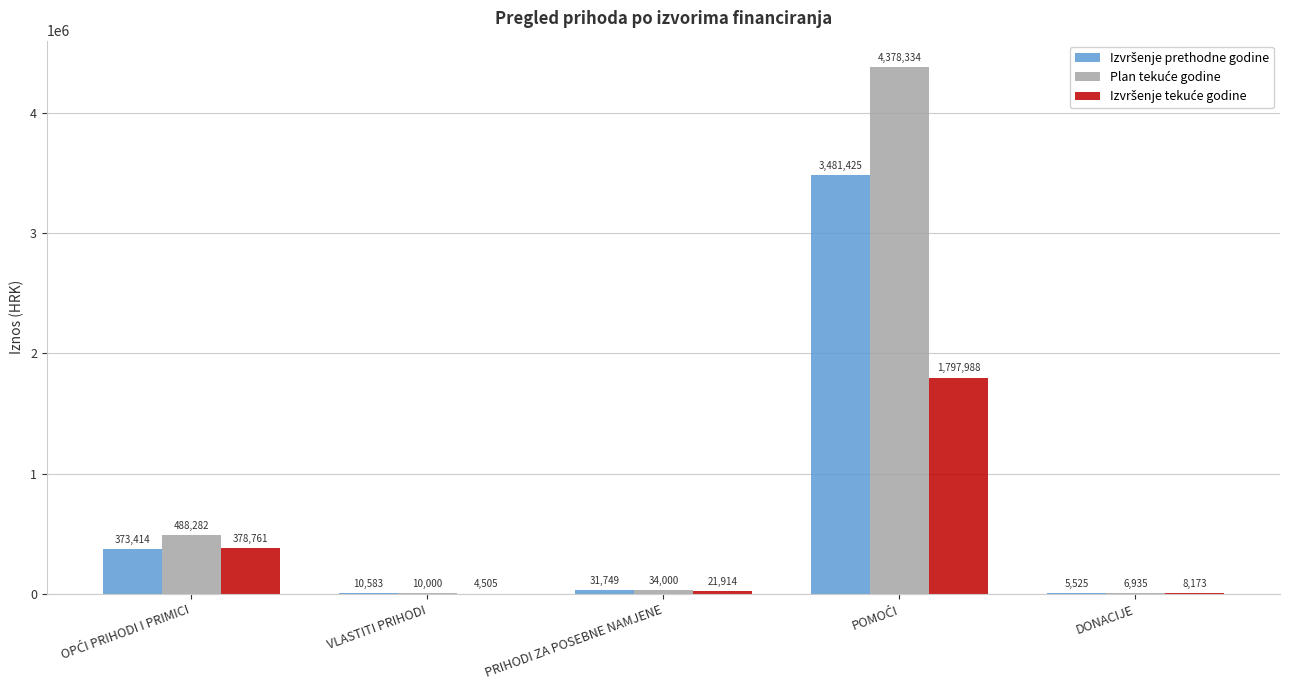

What is the greatest value displayed?

4378334.2